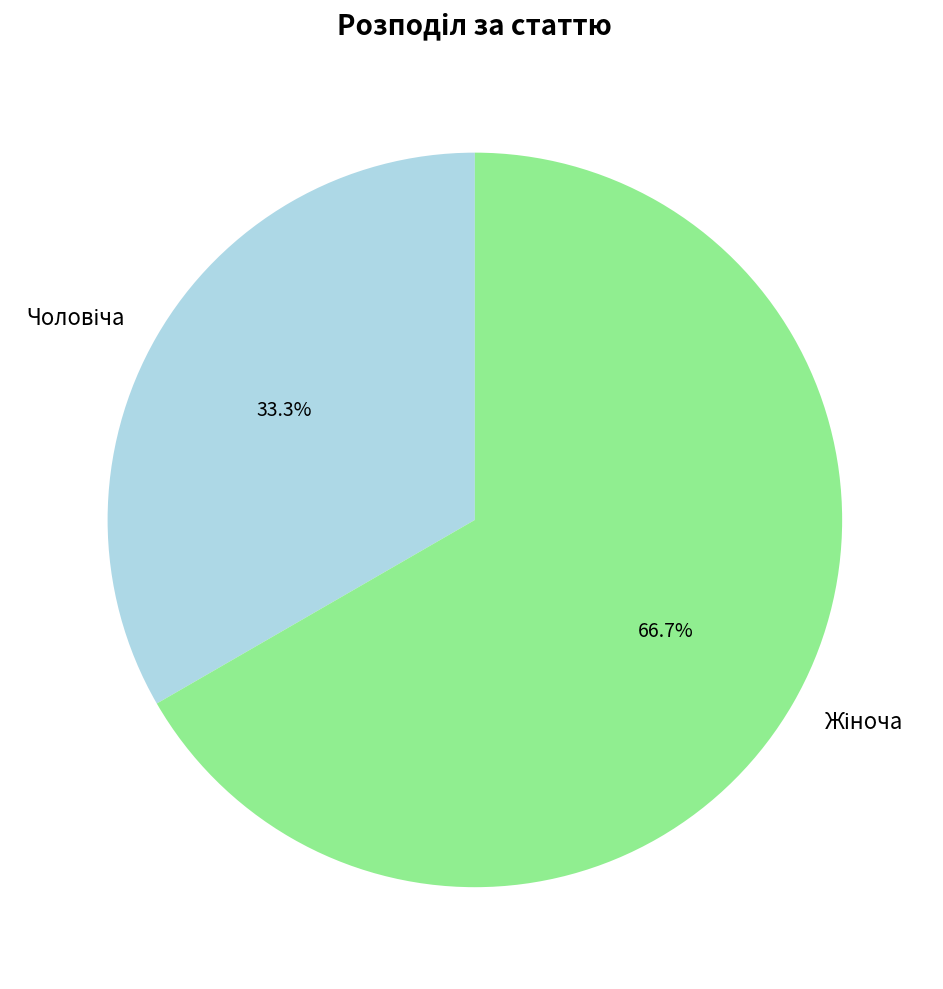

Is there a majority slice in this chart?

Yes